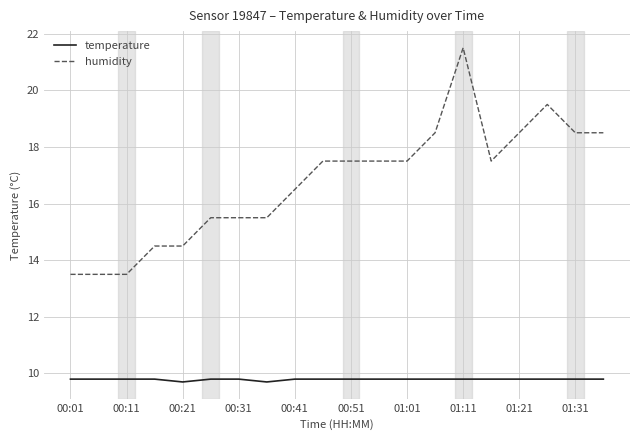

Which series has the largest total across all categories?

humidity